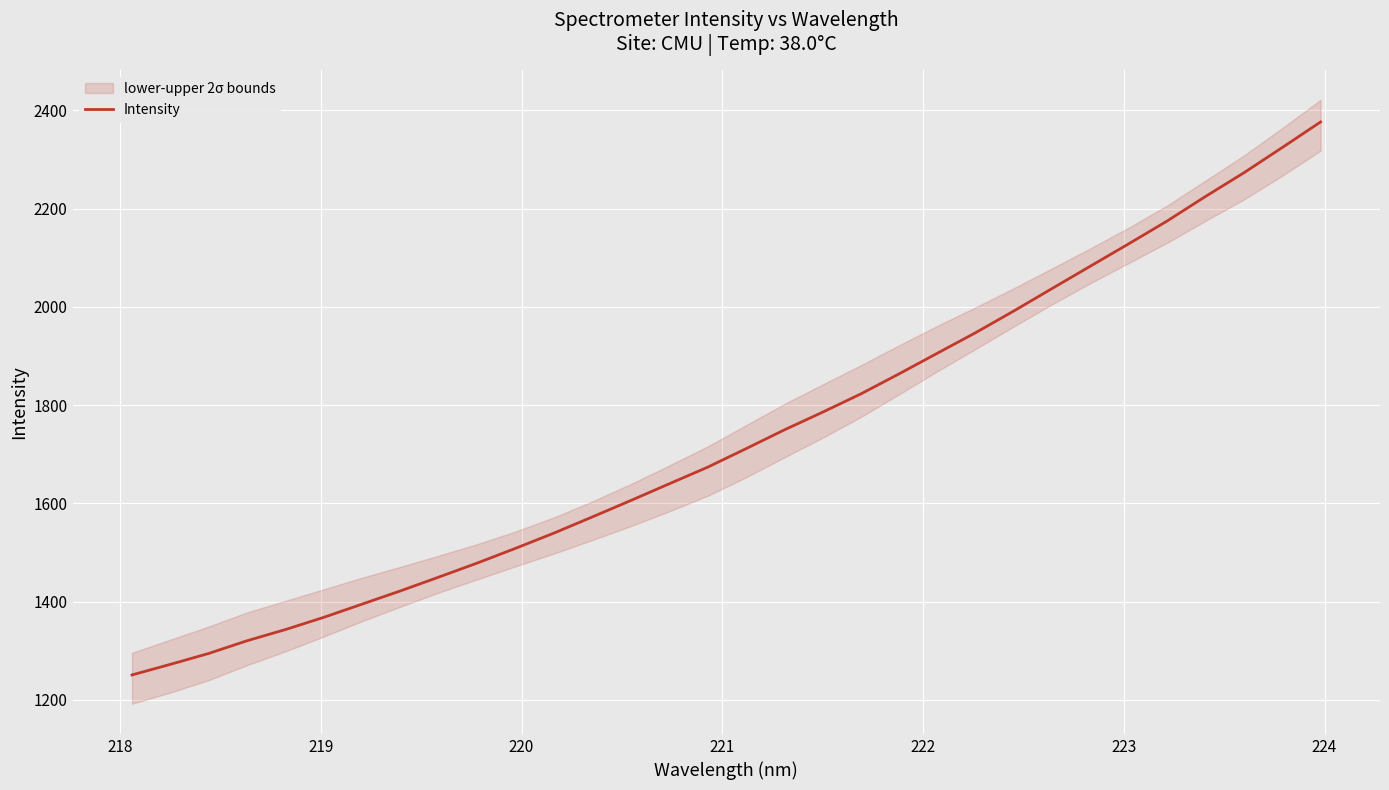

What is the smallest value displayed?

1250.7